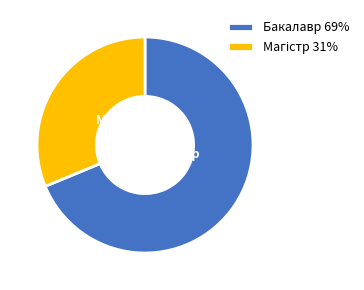

Is it true that Бакалавр is 69% of the pie?

True